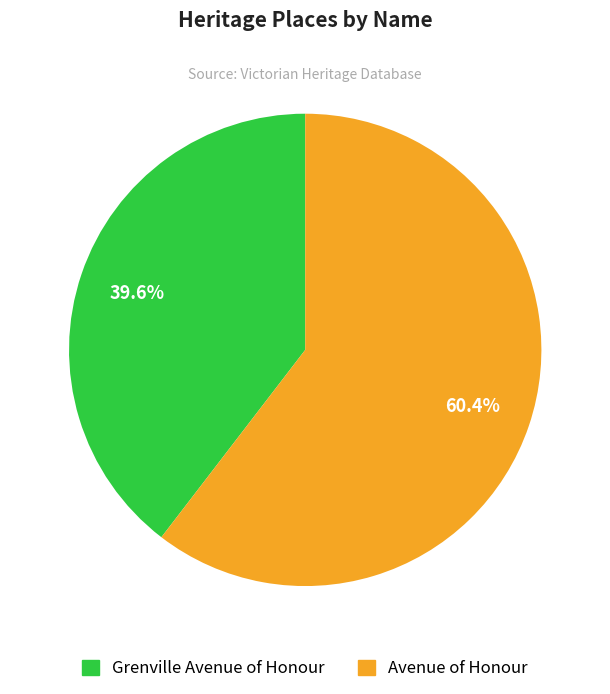

Between Grenville Avenue of Honour and Avenue of Honour, which is larger?

Avenue of Honour